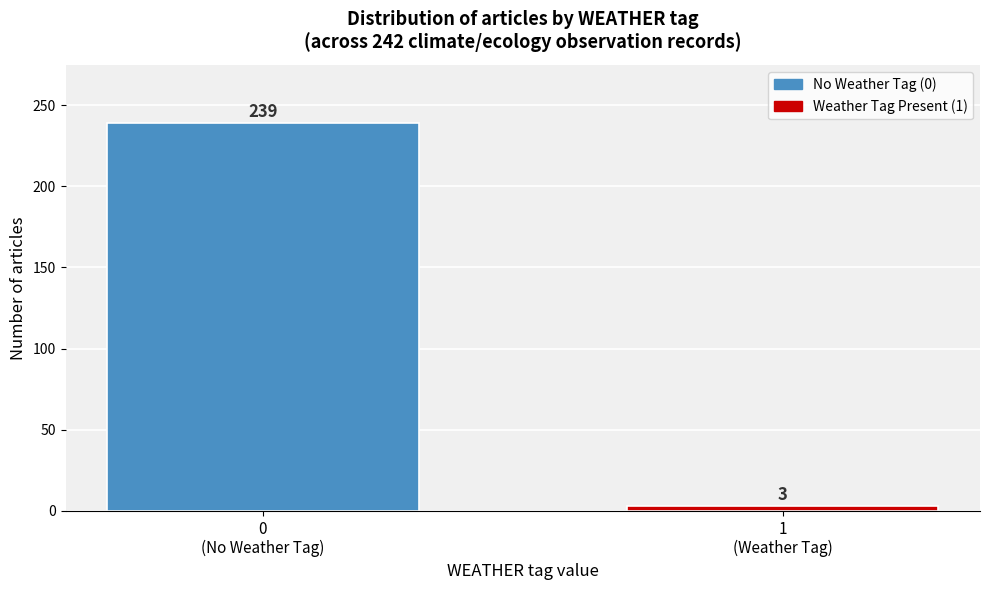

Reading left to right, transcribe all the data shown in this chart.

239	3